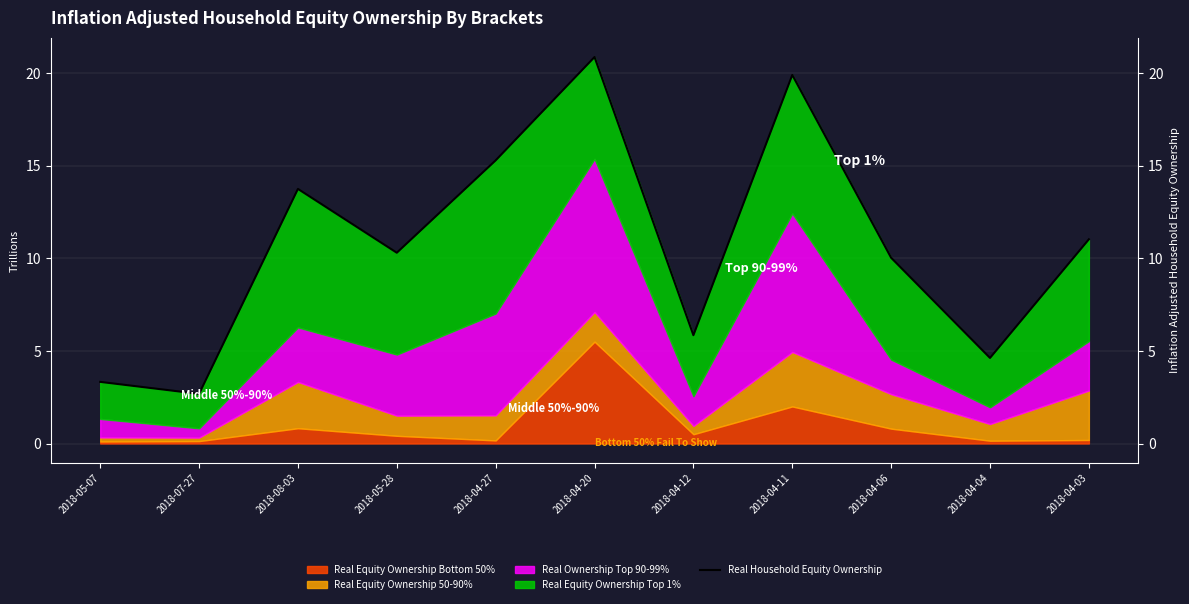

Between 2018-04-27 and 2018-05-28, which is larger?

2018-04-27